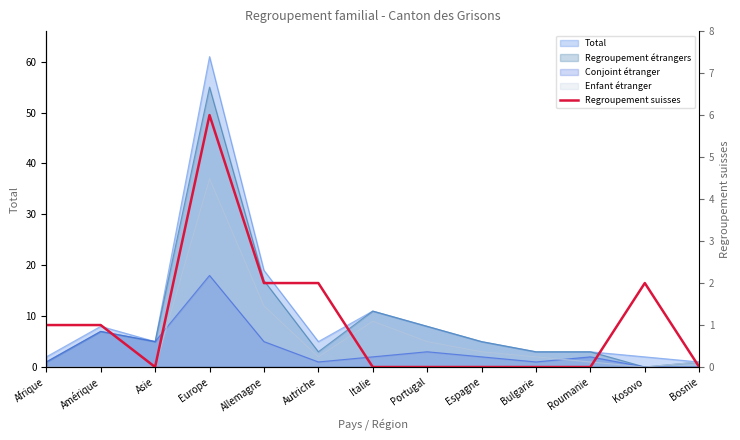

What is the label of the 7th point from the right?

Italie